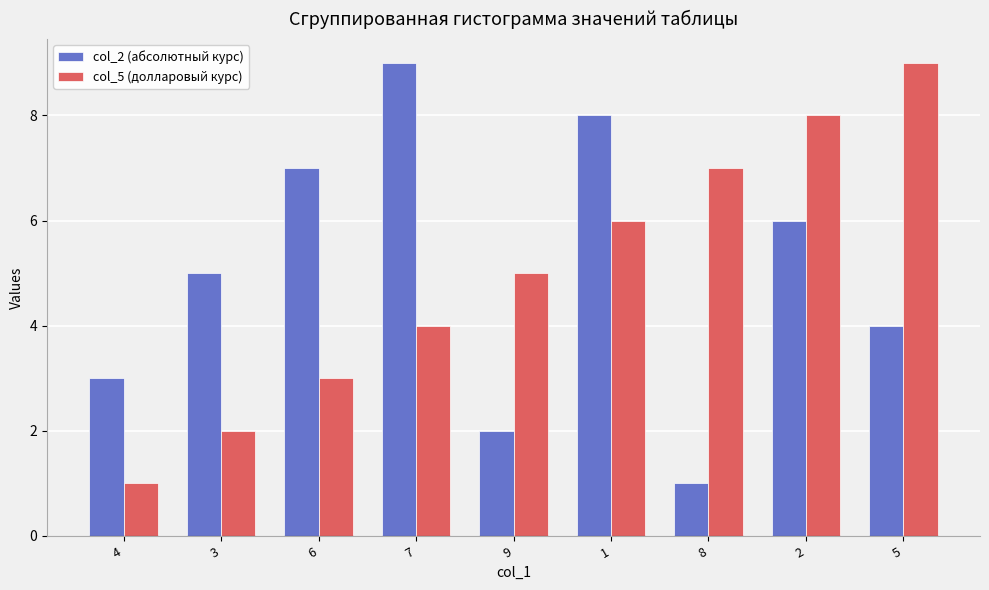

What are all the series names shown in the legend?

col_2 (абсолютный курс), col_5 (долларовый курс)